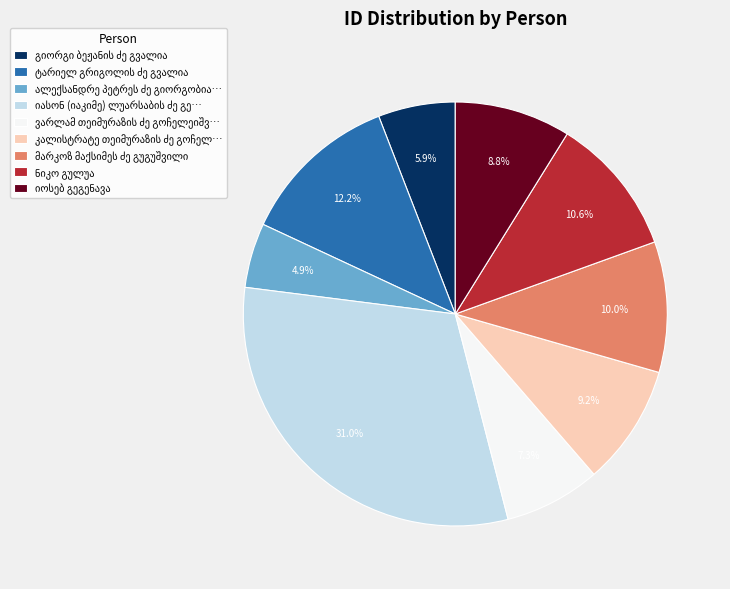

Is there any slice that represents more than half of the pie?

No